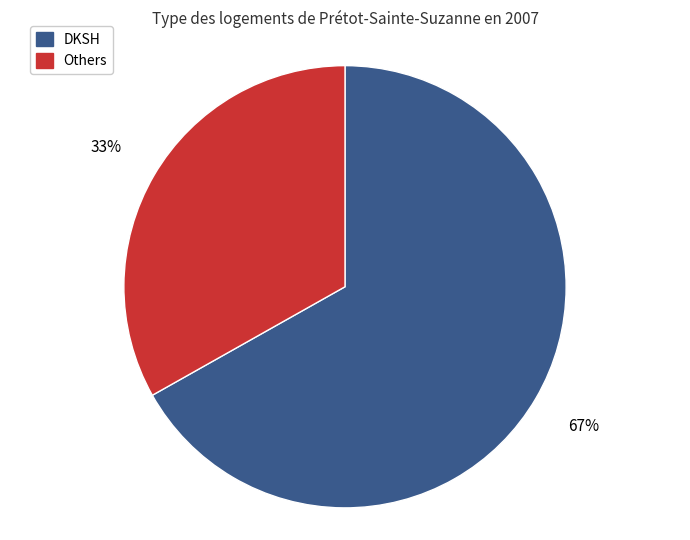

To the nearest percent, what is the difference between the largest and smallest slice percentages?

34%